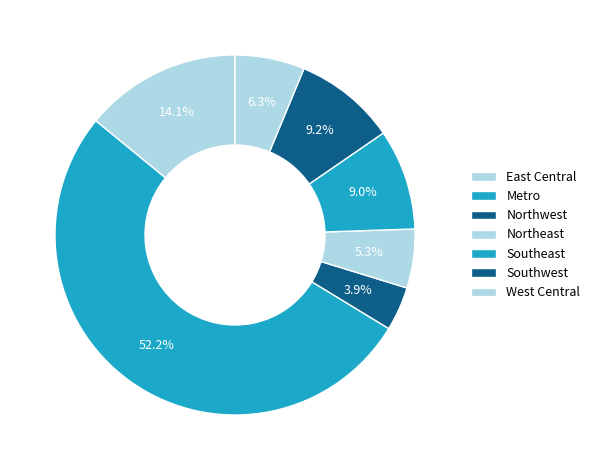

The Southeast slice represents 9% of the pie. True or false?

True